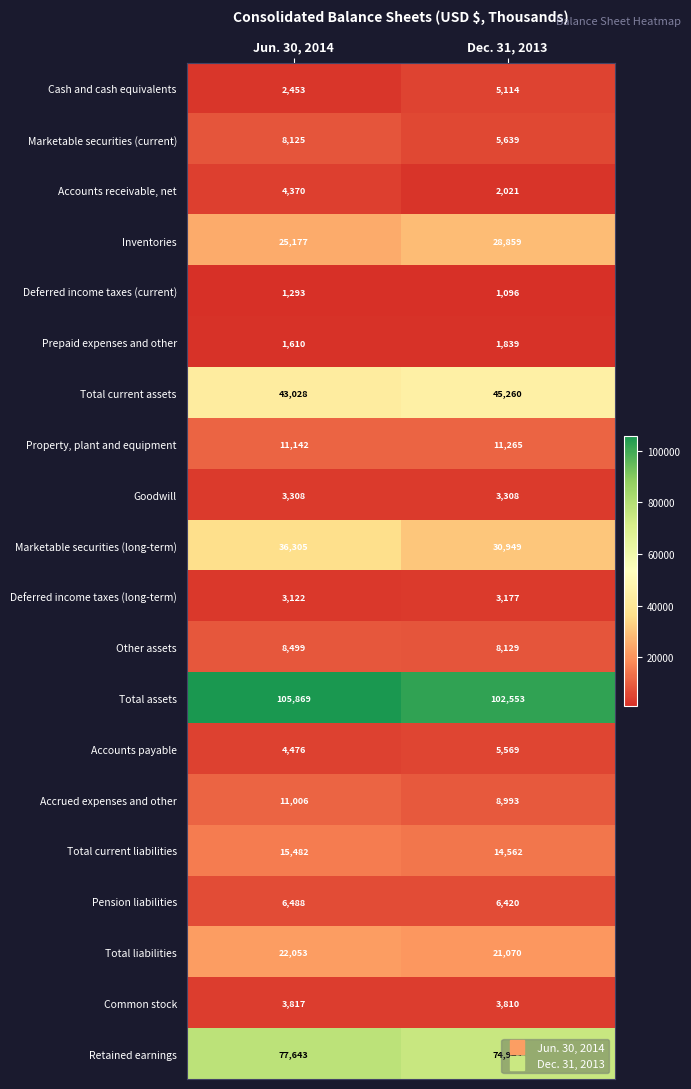

List the series in order of their peak value, lowest first.

Deferred income taxes (current), Prepaid expenses and other, Deferred income taxes (long-term), Goodwill, Common stock, Accounts receivable, net, Cash and cash equivalents, Accounts payable, Pension liabilities, Marketable securities (current), Other assets, Accrued expenses and other, Property, plant and equipment, Total current liabilities, Total liabilities, Inventories, Marketable securities (long-term), Total current assets, Retained earnings, Total assets